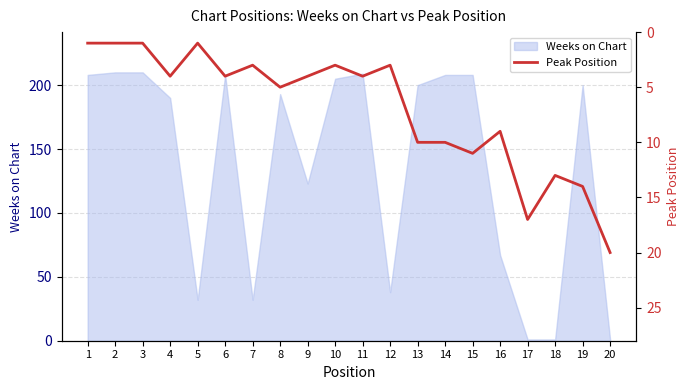

Where is Weeks on Chart nearest to the value 105?

9